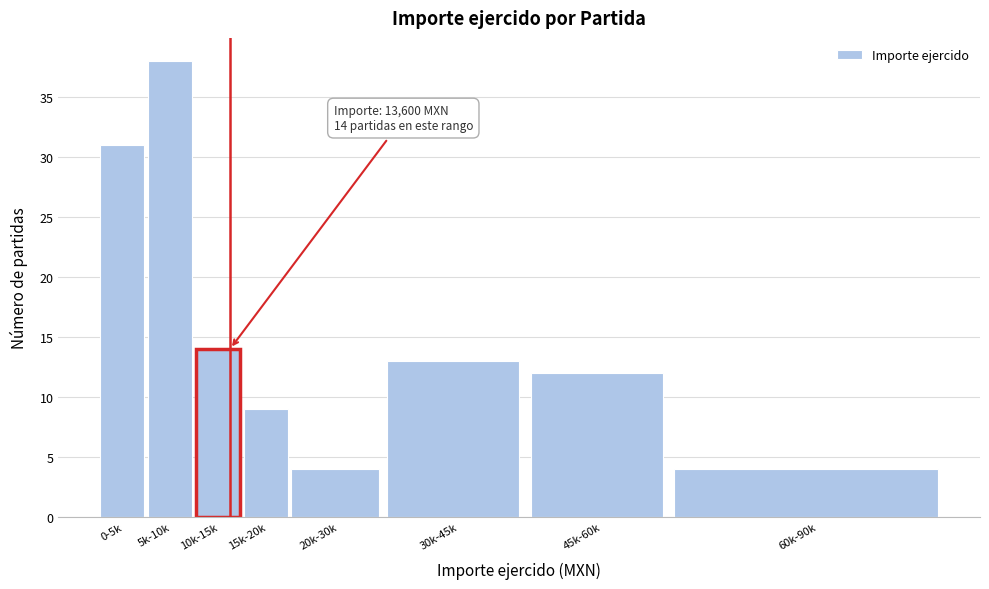

Reading right to left, what are all the values shown in this chart?

60k-90k=4	45k-60k=12	30k-45k=13	20k-30k=4	15k-20k=9	10k-15k=14	5k-10k=38	0-5k=31